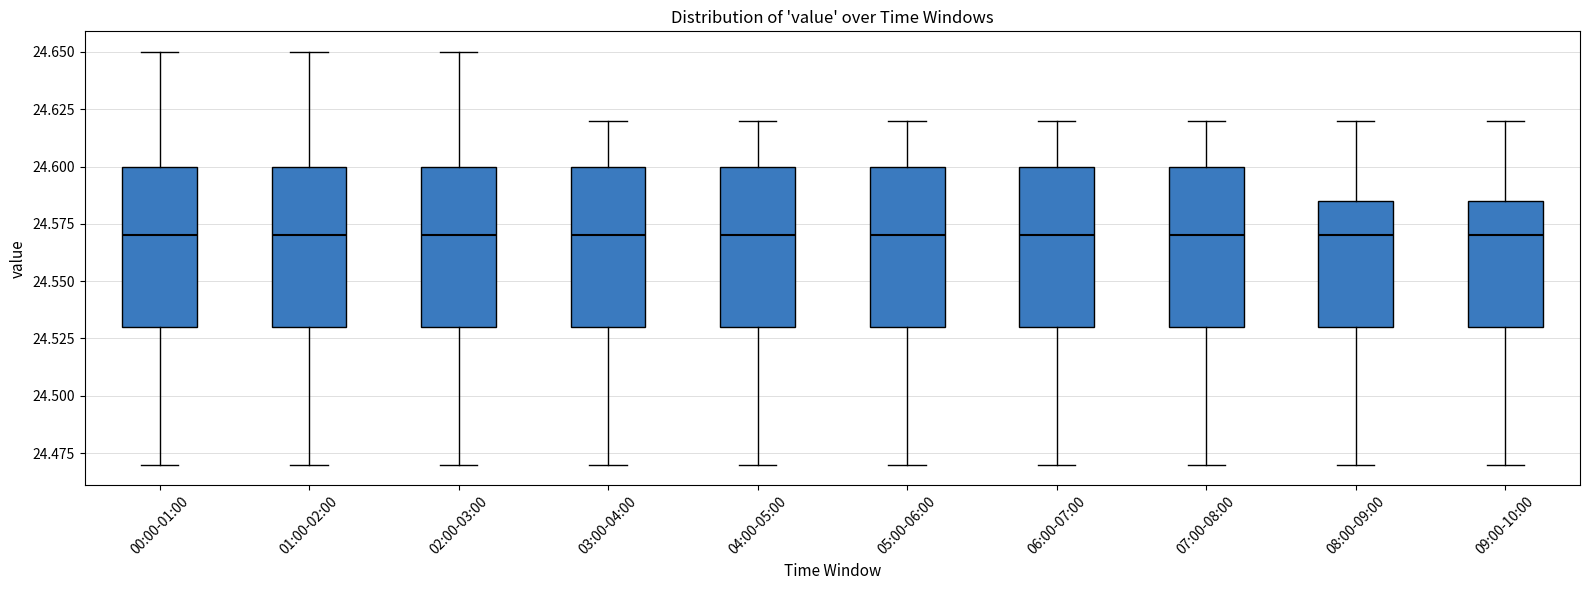

Reading left to right, read every box against the y-axis: the position of its median line, the range the box covers, and the ends of its whiskers. The values are not printed on the chart, so give them approximately, as read against the axis.

00:00-01:00: median 24.570, box 24.530 to 24.600, whiskers 24.470 to 24.650
01:00-02:00: median 24.570, box 24.530 to 24.600, whiskers 24.470 to 24.650
02:00-03:00: median 24.570, box 24.530 to 24.600, whiskers 24.470 to 24.650
03:00-04:00: median 24.570, box 24.530 to 24.600, whiskers 24.470 to 24.620
04:00-05:00: median 24.570, box 24.530 to 24.600, whiskers 24.470 to 24.620
05:00-06:00: median 24.570, box 24.530 to 24.600, whiskers 24.470 to 24.620
06:00-07:00: median 24.570, box 24.530 to 24.600, whiskers 24.470 to 24.620
07:00-08:00: median 24.570, box 24.530 to 24.600, whiskers 24.470 to 24.620
08:00-09:00: median 24.570, box 24.530 to 24.585, whiskers 24.470 to 24.620
09:00-10:00: median 24.570, box 24.530 to 24.585, whiskers 24.470 to 24.620